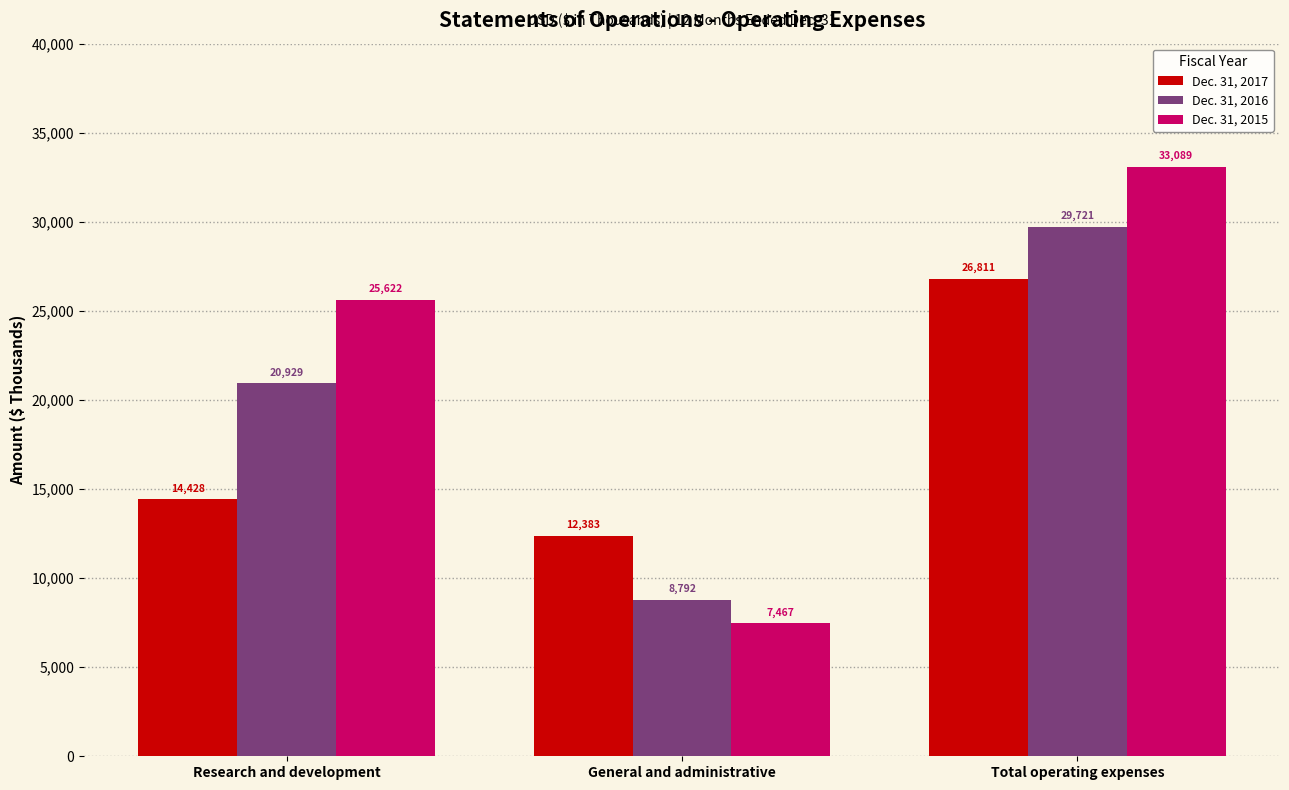

What is the label of the 1st bar from the right?

Total operating expenses